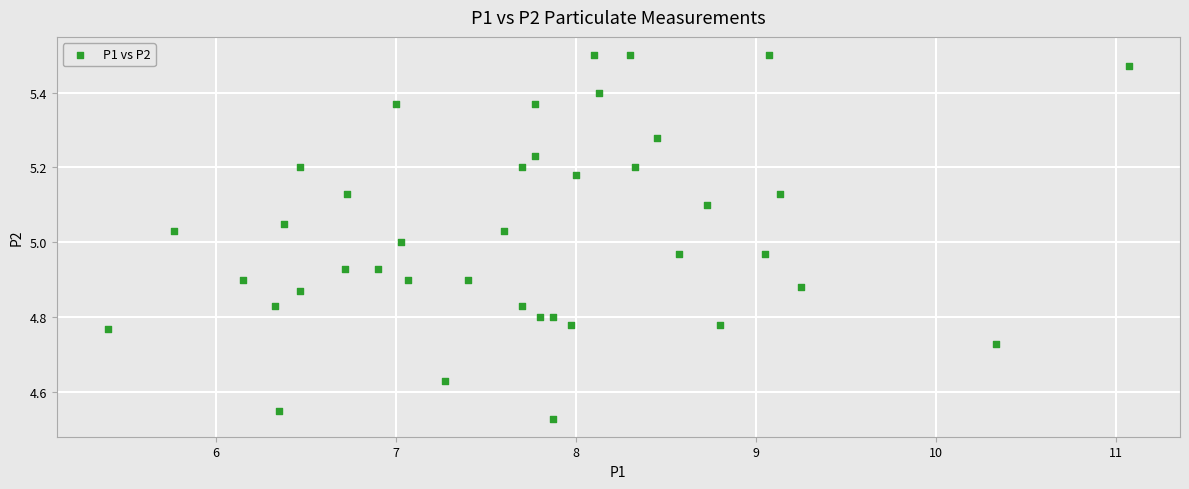

What is the range of X values (max minus min)?

5.7